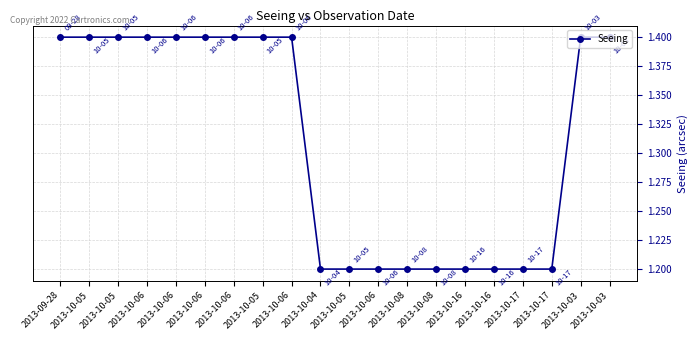

True or false: the data has more than 1 interior local peaks.

False